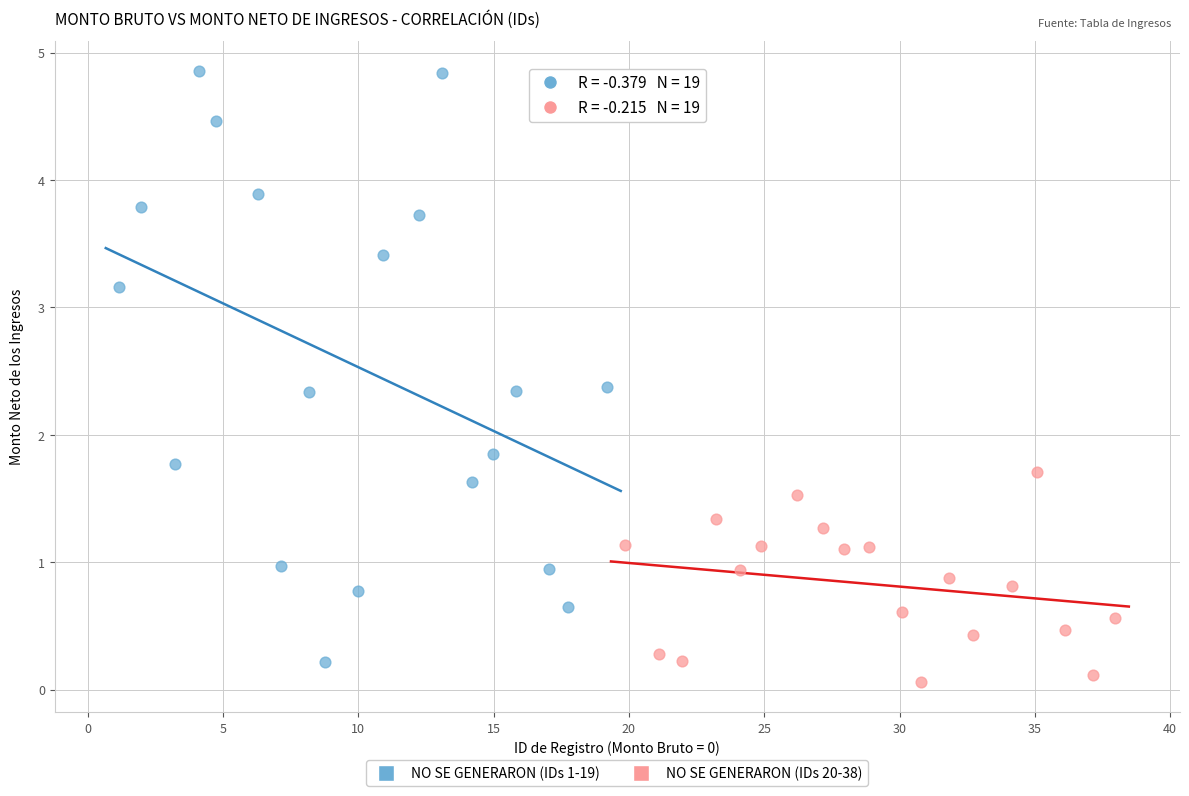

Which series contains the lowest Y value?

NO SE GENERARON (IDs 20-38)